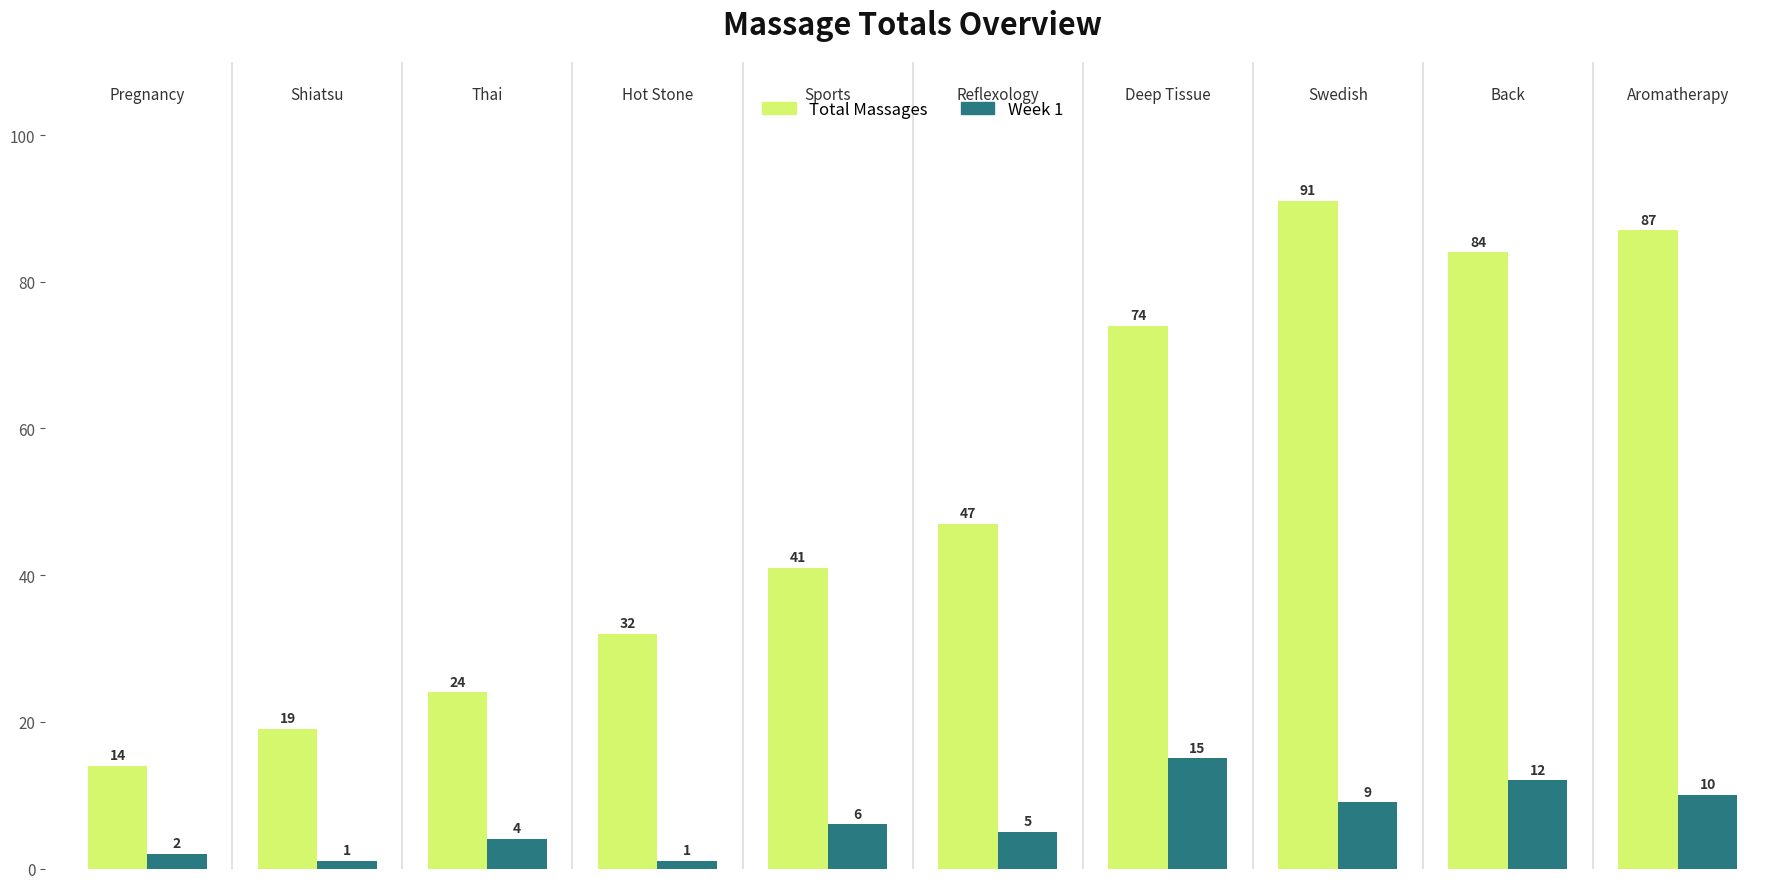

What is the difference between the maximum and minimum values in the Total Massages series?

77